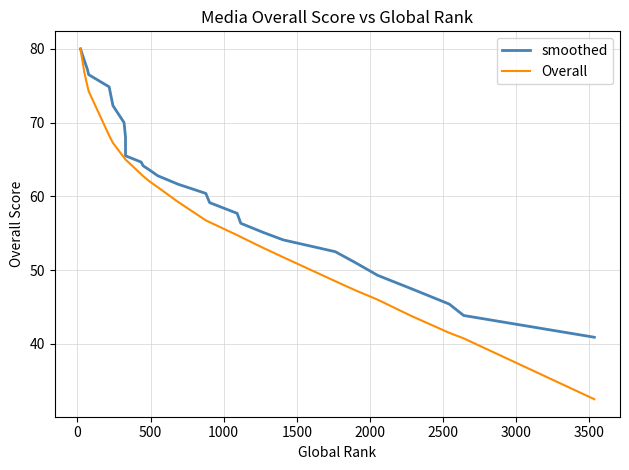

Does the chart have visible grid lines?

Yes